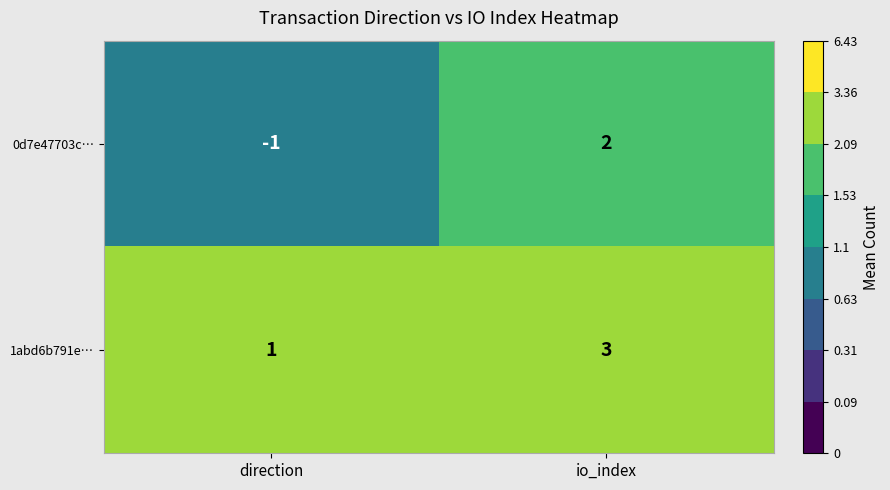

Rank the series by their maximum value, from highest to lowest.

1abd6b791e…, 0d7e47703c…